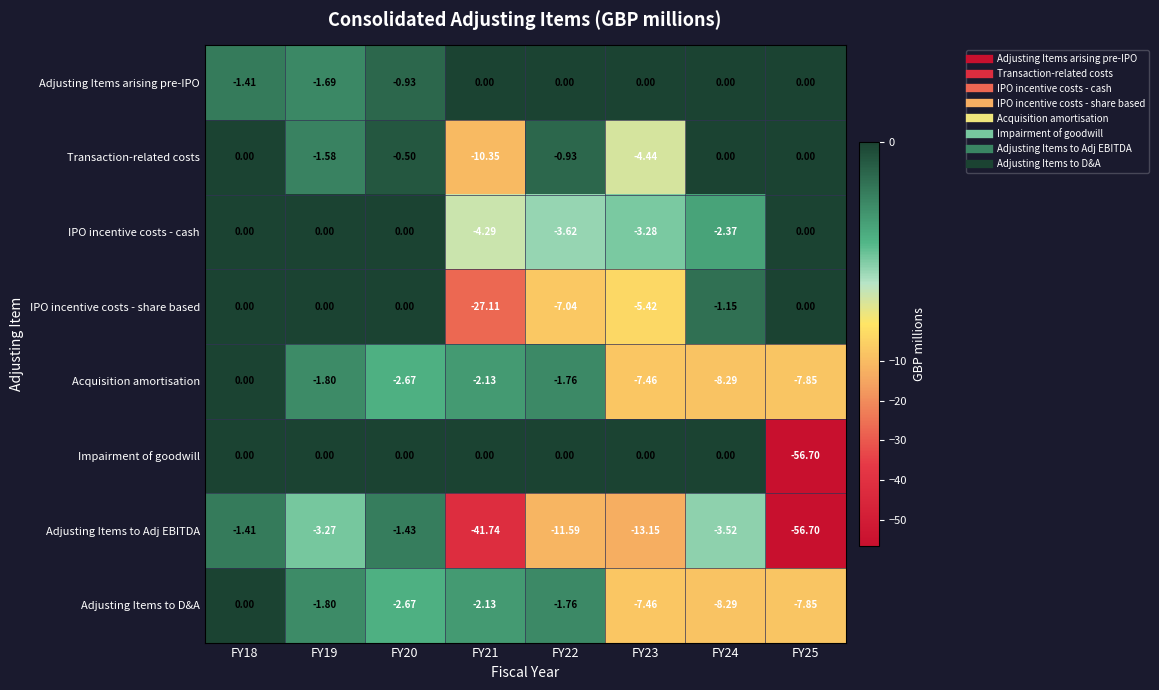

How many categories are shown in the chart?

8